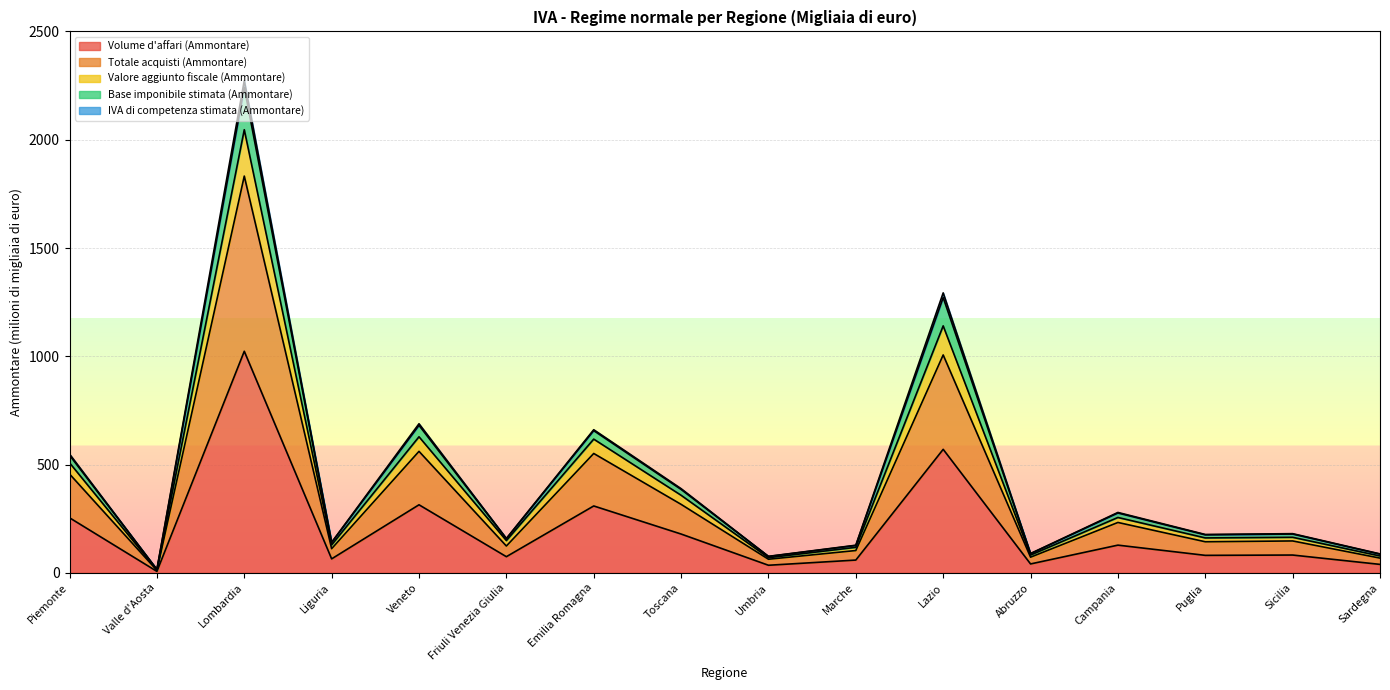

Which has a higher value, Friuli Venezia Giulia or Valle d'Aosta?

Friuli Venezia Giulia